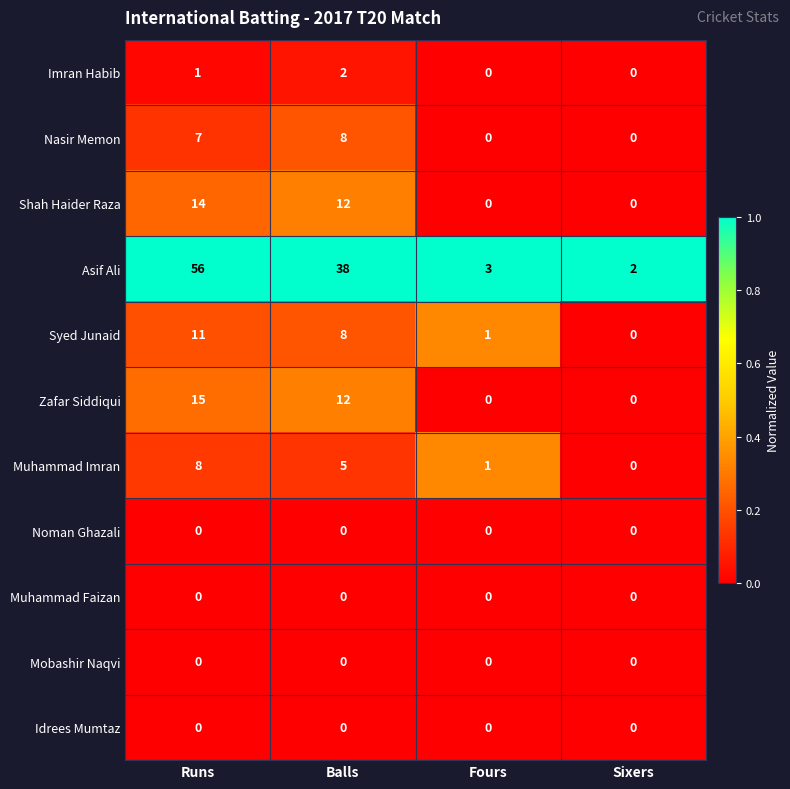

The Zafar Siddiqui series shows 0 at Fours. True or false?

True